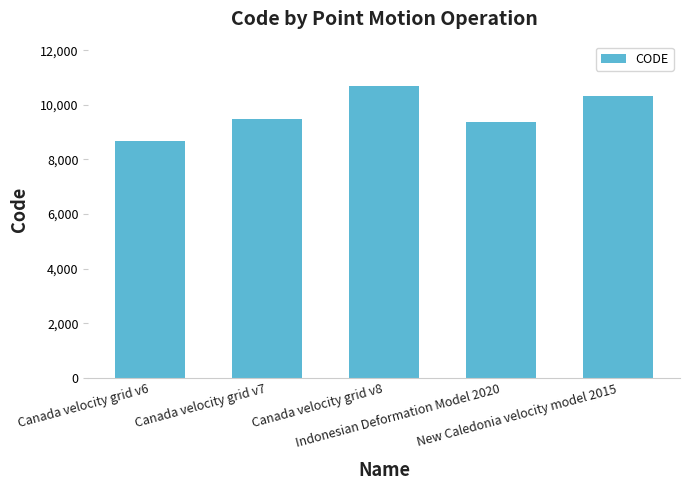

What is the difference between the maximum and minimum values?

2031